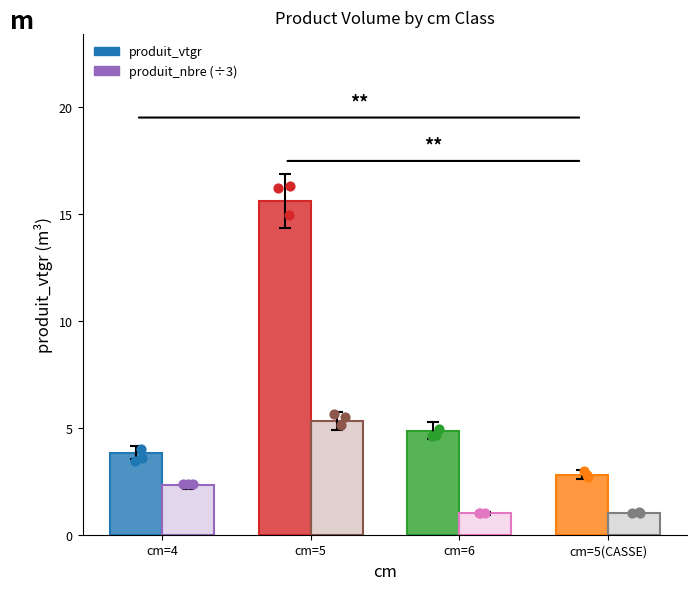

Which series has the widest spread of Y values?

produit_vtgr